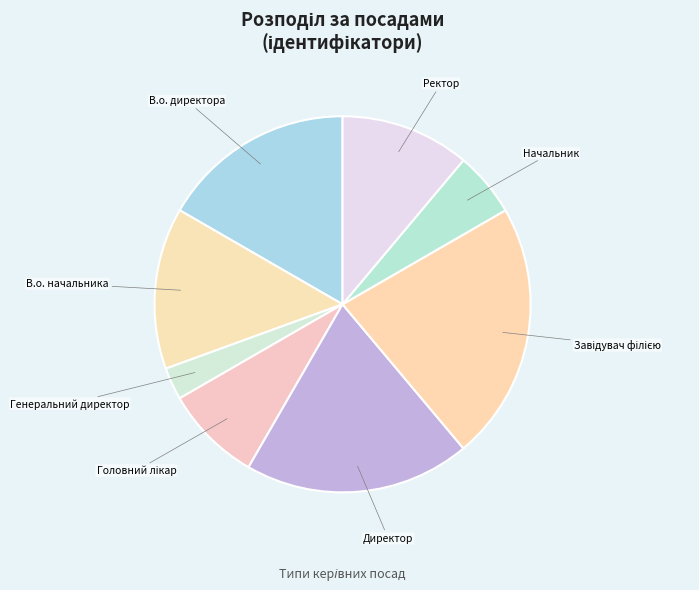

True or false: Директор accounts for 30% of the total.

False